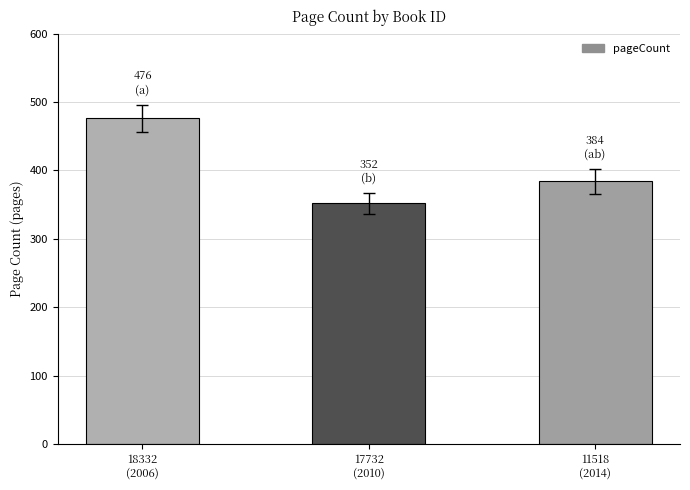

Where does the data first go above 384?

18332
(2006)